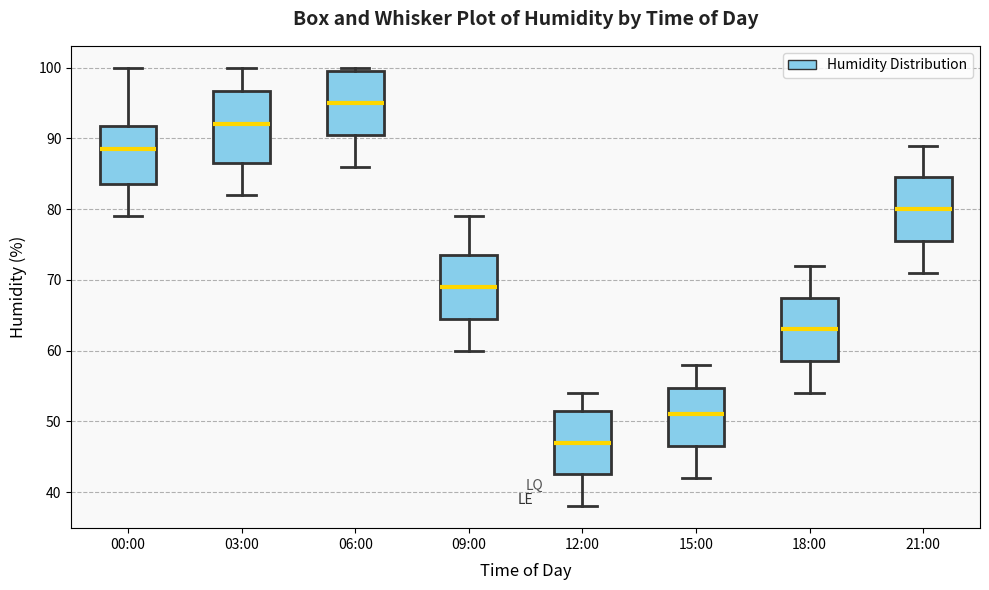

Reading left to right, read every box against the y-axis: the position of its median line, the range the box covers, and the ends of its whiskers. The values are not printed on the chart, so give them approximately, as read against the axis.

00:00: median 89, box 84 to 92, whiskers 79 to 100
03:00: median 92, box 87 to 97, whiskers 82 to 100
06:00: median 95, box 91 to 100, whiskers 86 to 100 (just above the box's upper edge)
09:00: median 69, box 65 to 74, whiskers 60 to 79
12:00: median 47, box 43 to 52, whiskers 38 to 54
15:00: median 51, box 47 to 55, whiskers 42 to 58
18:00: median 63, box 59 to 68, whiskers 54 to 72
21:00: median 80, box 76 to 85, whiskers 71 to 89